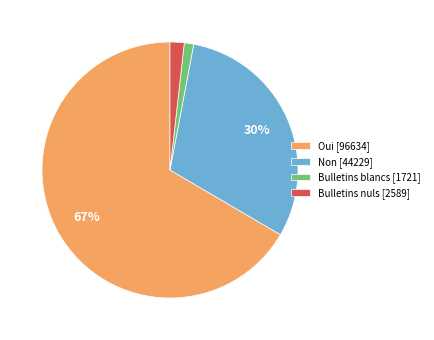

How many segments does this pie chart have?

4